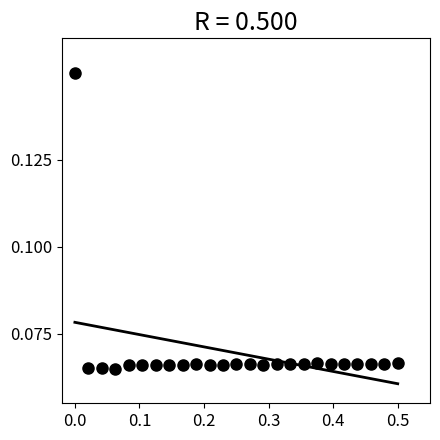

What is the range of X values (max minus min)?

0.5